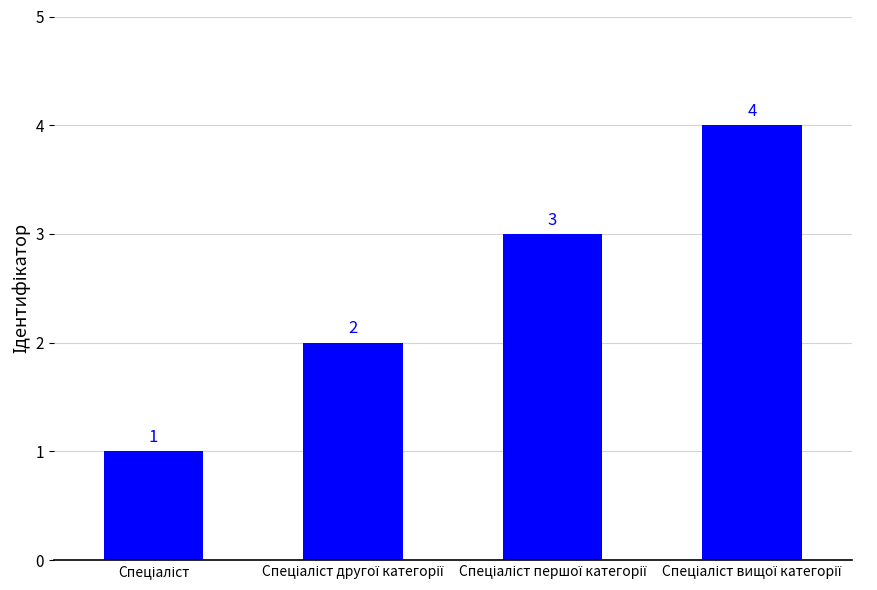

How many bars are there in total?

4